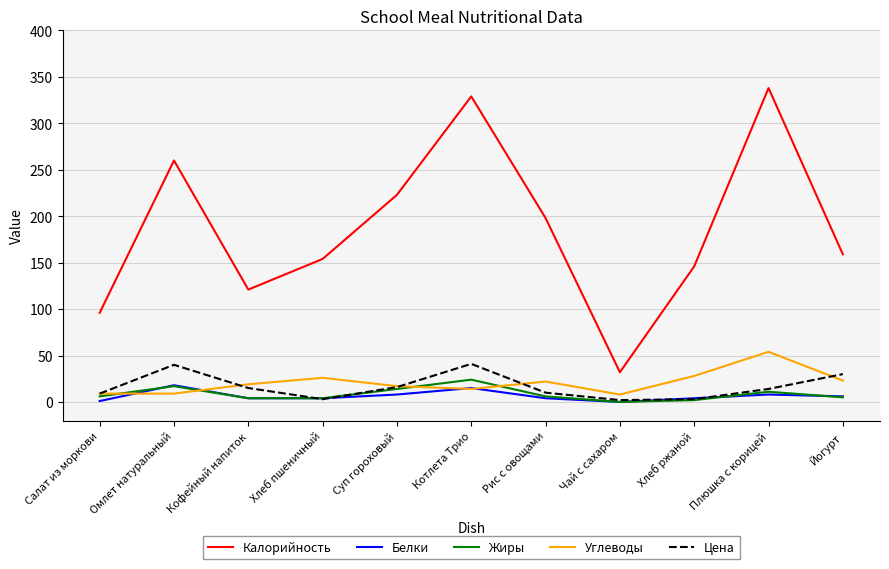

What is the greatest value displayed?

338